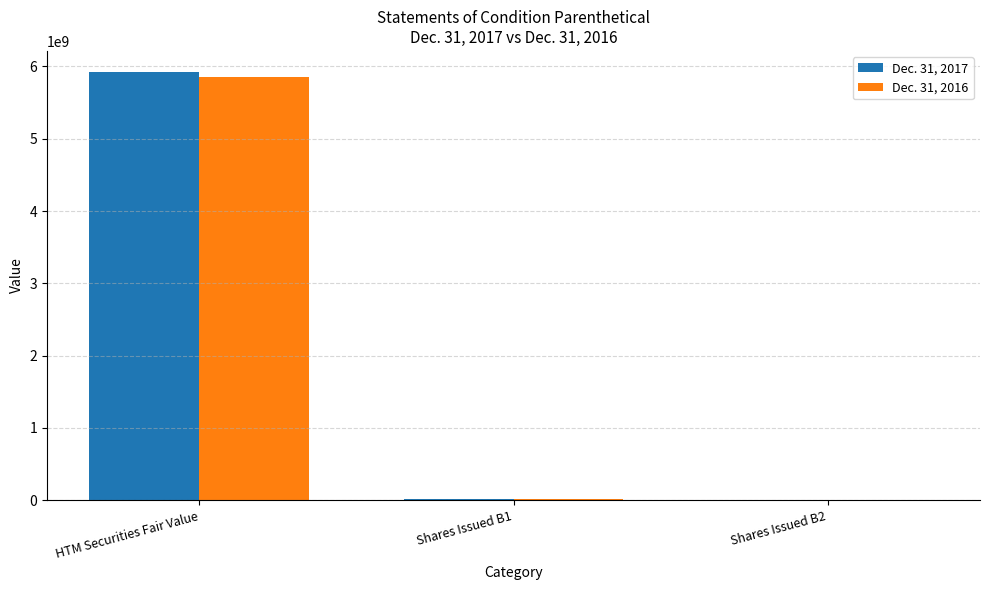

Which category has the highest value in the Dec. 31, 2016 series?

HTM Securities Fair Value